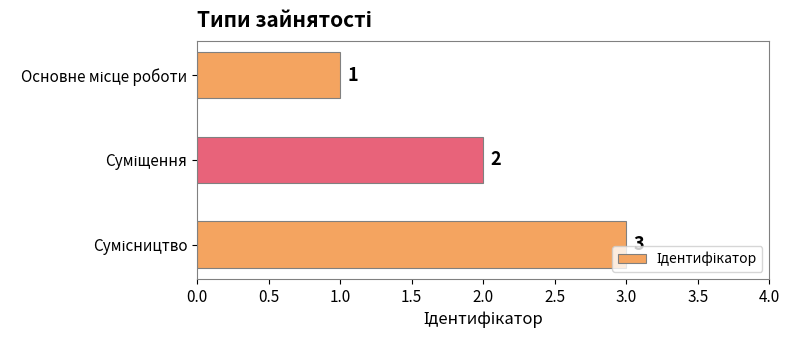

Count the values in the range 1 to 3.

3